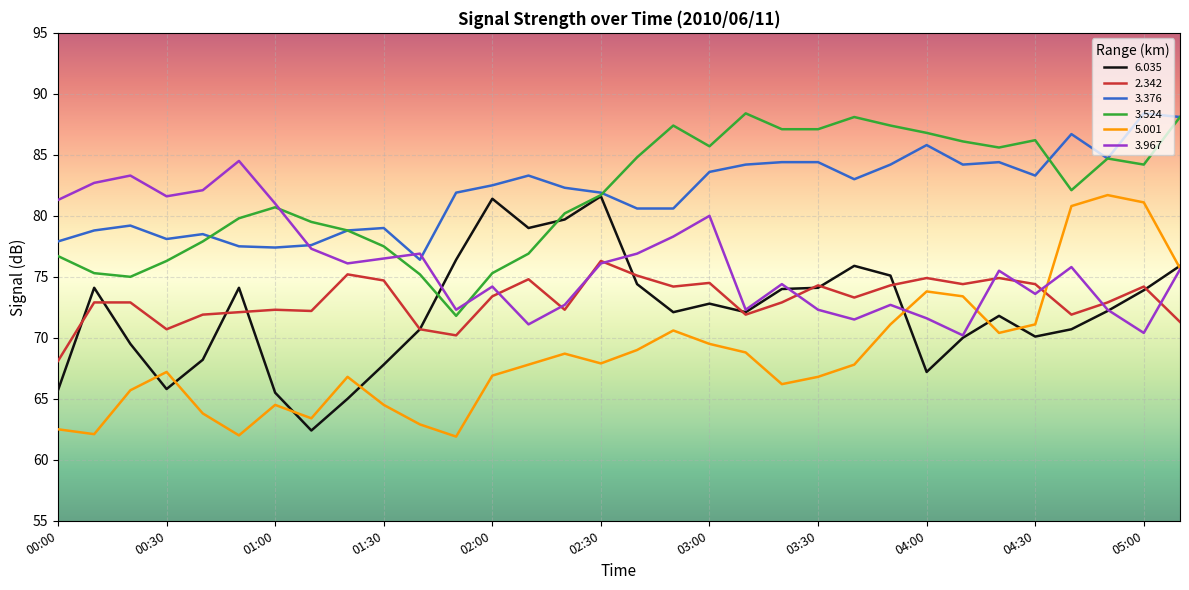

What is the smallest value displayed?

61.9